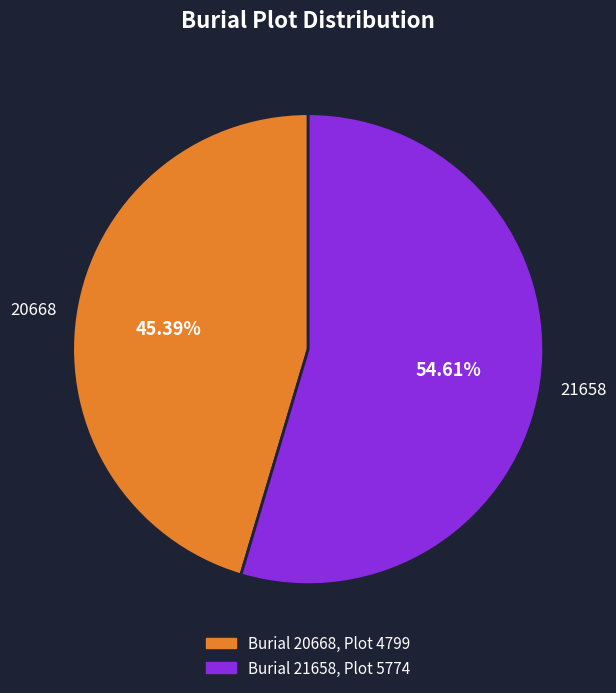

To the nearest percent, what is the difference between the 20668 and 21658 slice percentages?

9%